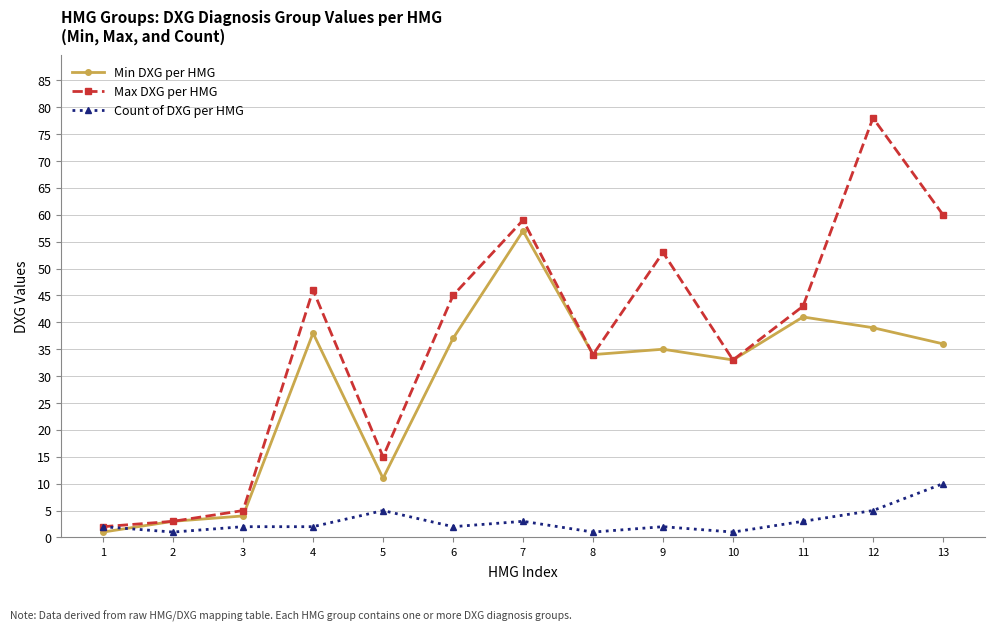

Reading left to right, extract all data points from this chart.

Min DXG per HMG: 1=1	2=3	3=4	4=38	5=11	6=37	7=57	8=34	9=35	10=33	11=41	12=39	13=36
Max DXG per HMG: 1=2	2=3	3=5	4=46	5=15	6=45	7=59	8=34	9=53	10=33	11=43	12=78	13=60
Count of DXG per HMG: 1=2	2=1	3=2	4=2	5=5	6=2	7=3	8=1	9=2	10=1	11=3	12=5	13=10